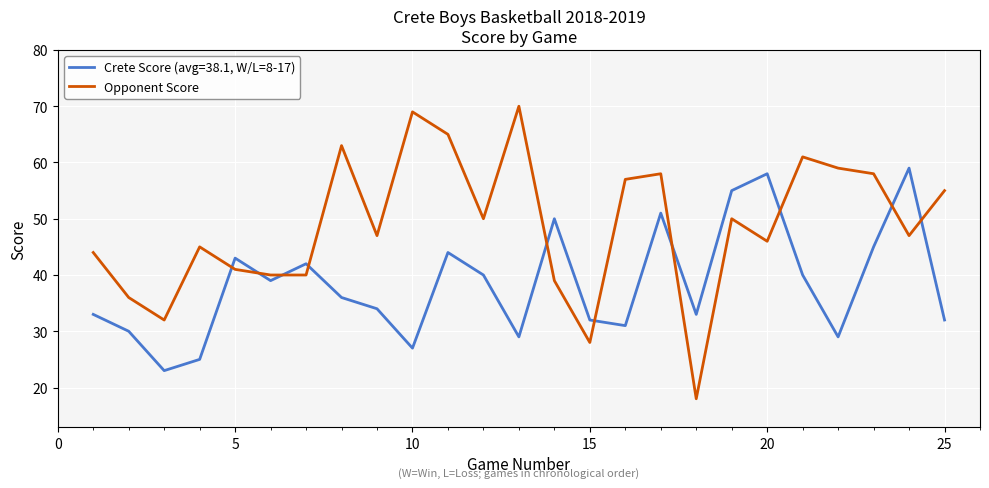

What is the highest value of the Opponent Score series?

70